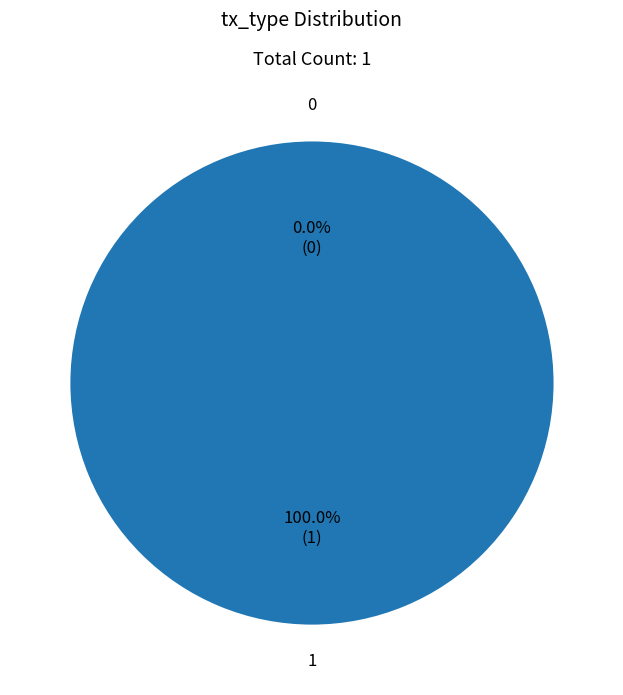

The 0 slice represents 0% of the pie. True or false?

True